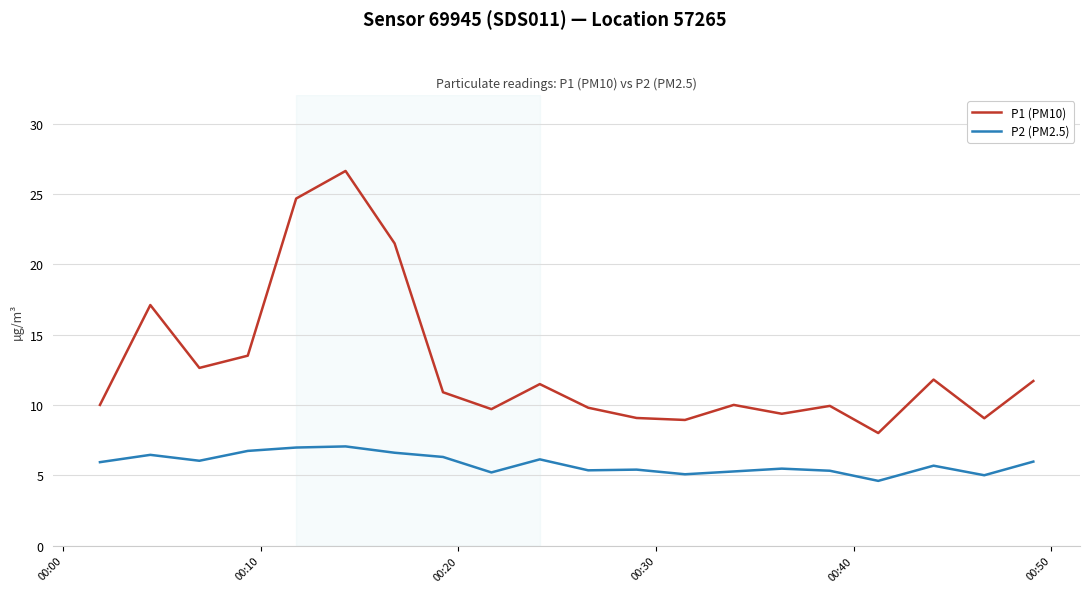

How many lines are shown in the chart?

2